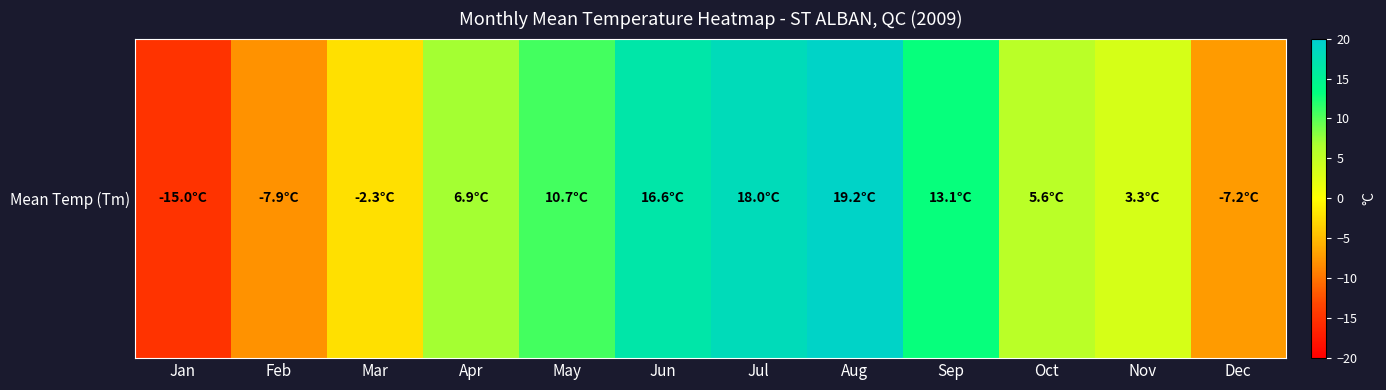

Where does the data first go above 6?

Apr